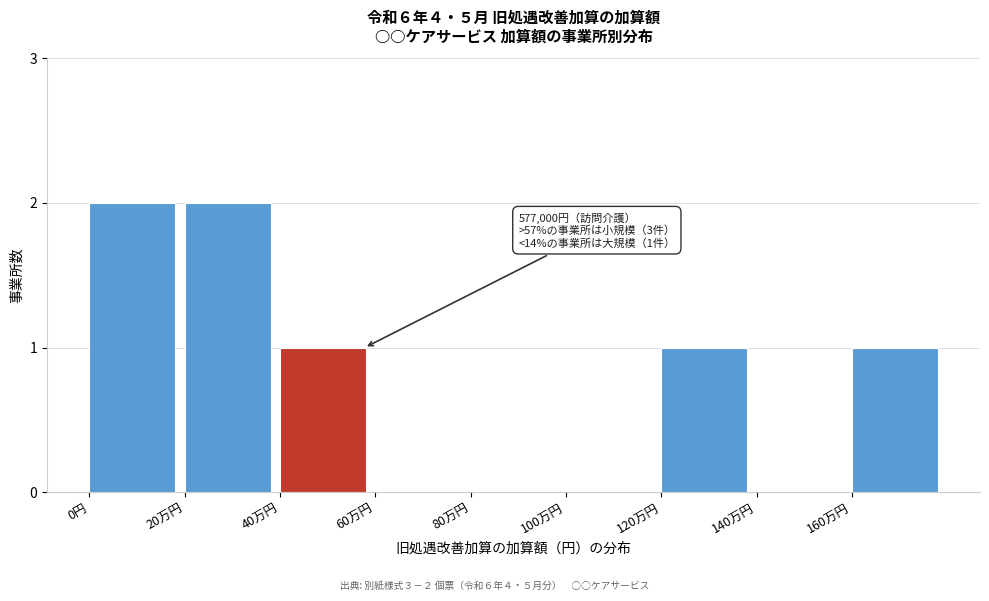

Reading left to right, list all the values displayed in this chart.

0円=2	20万円=2	40万円=1	60万円=0	80万円=0	100万円=0	120万円=1	140万円=0	160万円=1